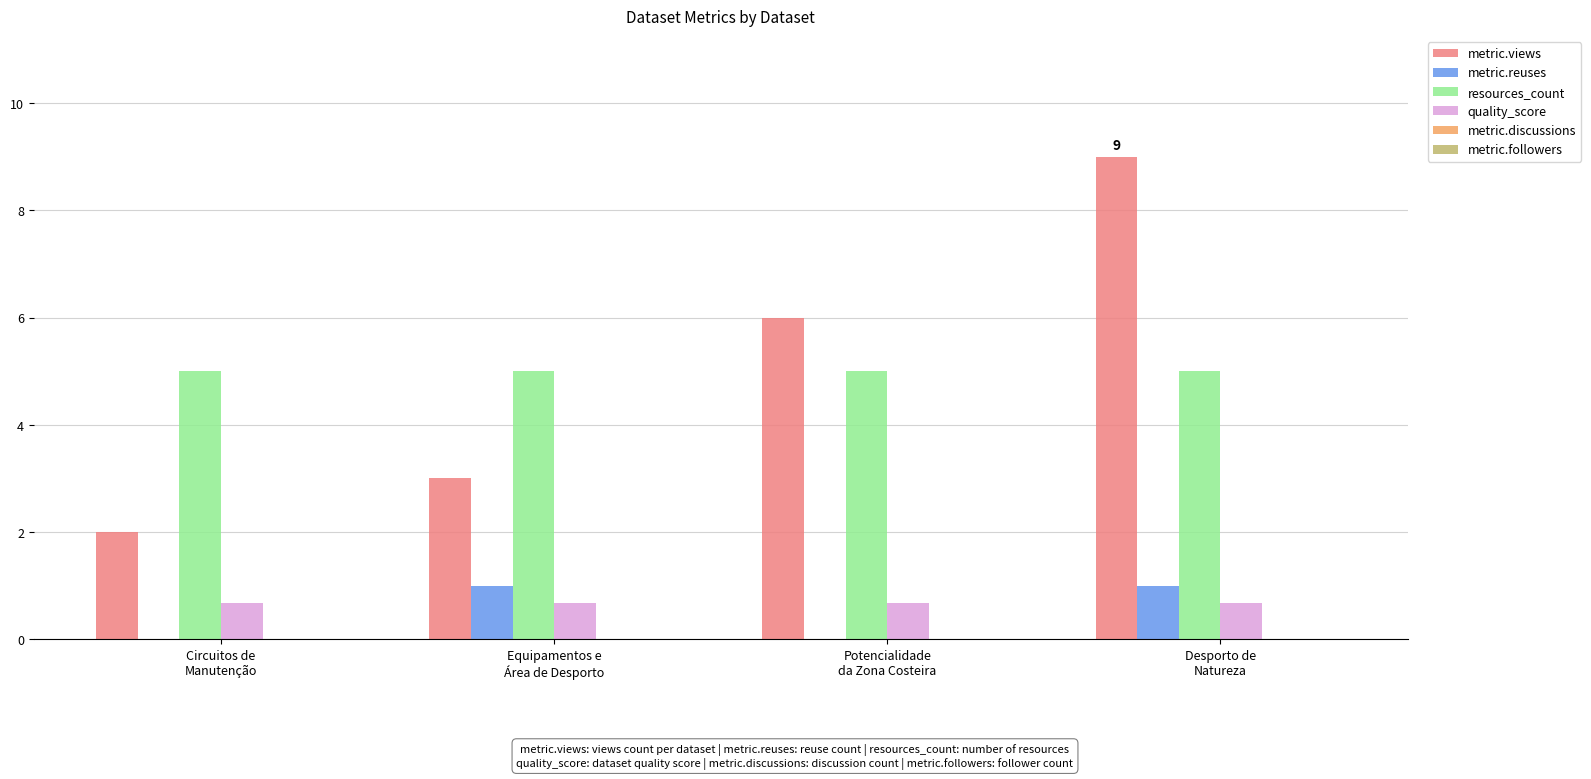

What is the sum of all metric.reuses values?

2.0